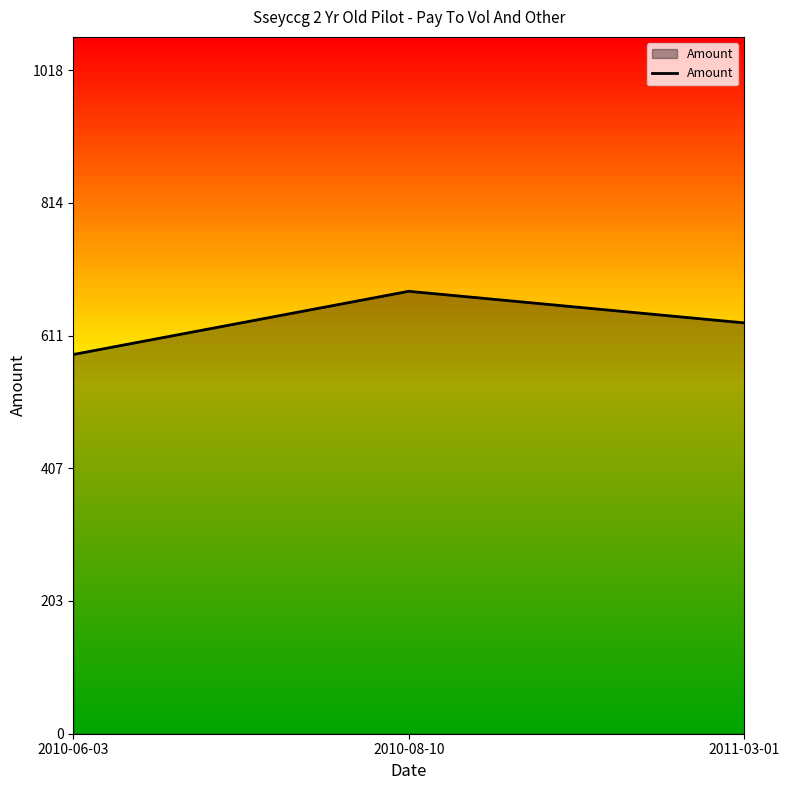

Which category has the highest value across all series?

2010-08-10